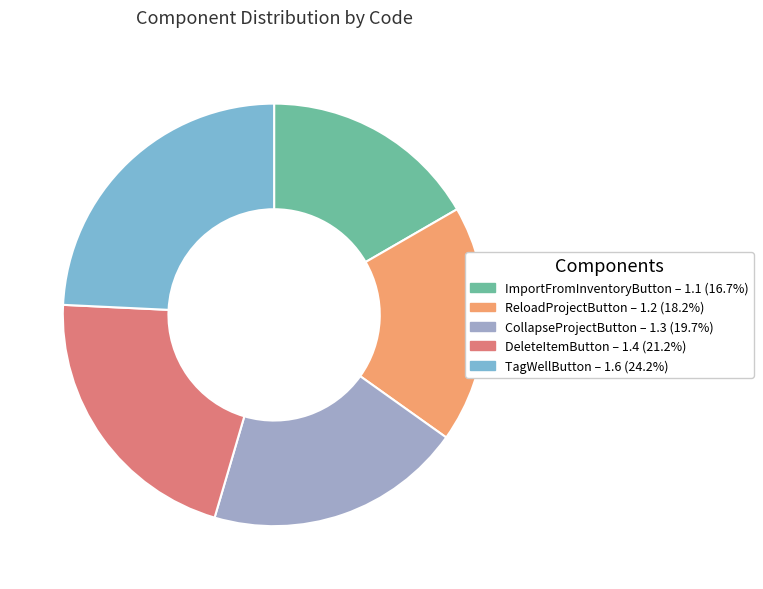

Combined, do CollapseProjectButton – 1.3 (19.7%) and ReloadProjectButton – 1.2 (18.2%) account for over 50%?

No